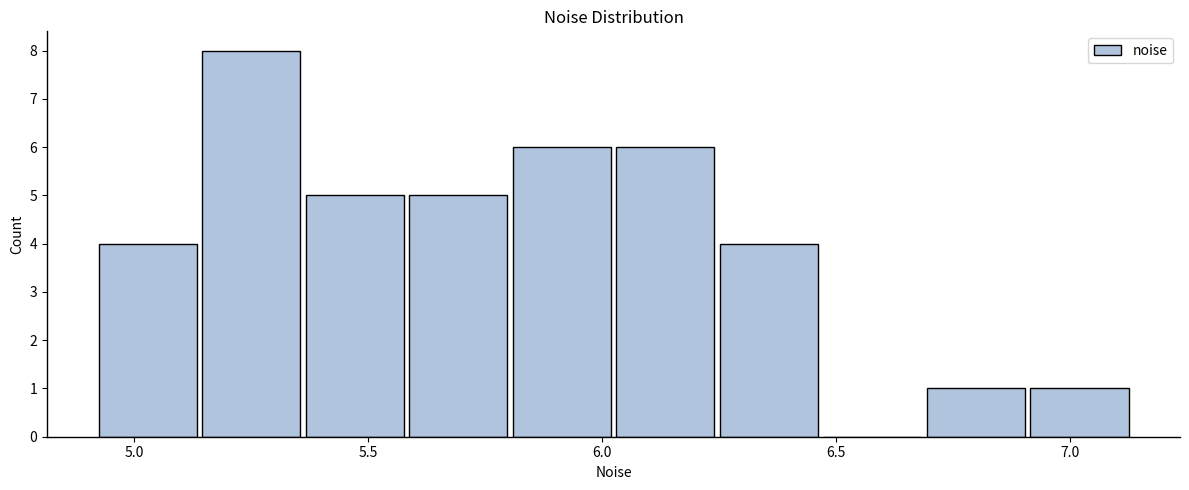

Reading left to right, list every bar in this chart as the range it spans on the x-axis followed by its height. Neither the bar edges nor the heights are printed on the chart, so give them approximately, as read against the axes.

4.90 to 5.15: 4
5.15 to 5.35: 8
5.35 to 5.60: 5
5.60 to 5.80: 5
5.80 to 6.00: 6
6.00 to 6.25: 6
6.25 to 6.45: 4
6.45 to 6.70: 0
6.70 to 6.90: 1
6.90 to 7.15: 1